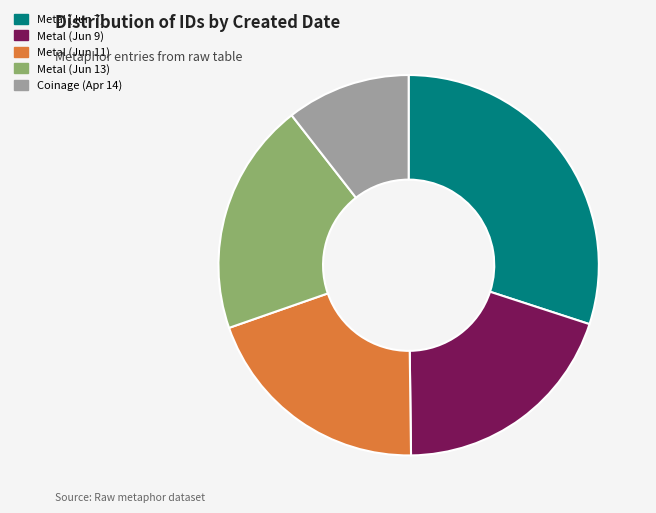

What is the largest slice in the pie chart?

Metal (Jun 7)